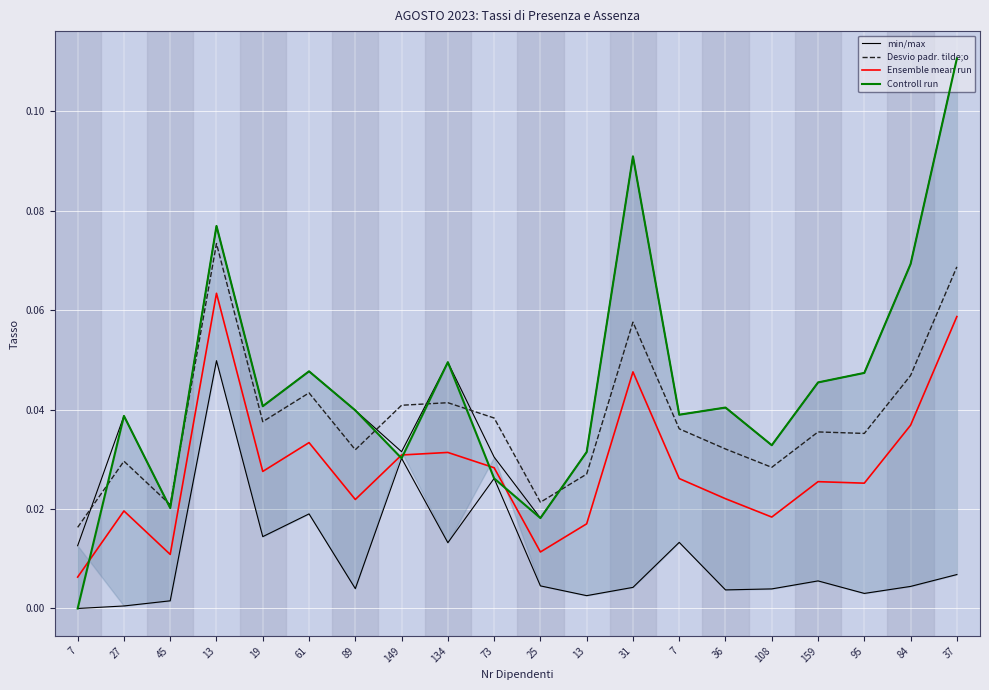

At which label is Desvio padr. tilde;o closest to 0?

7